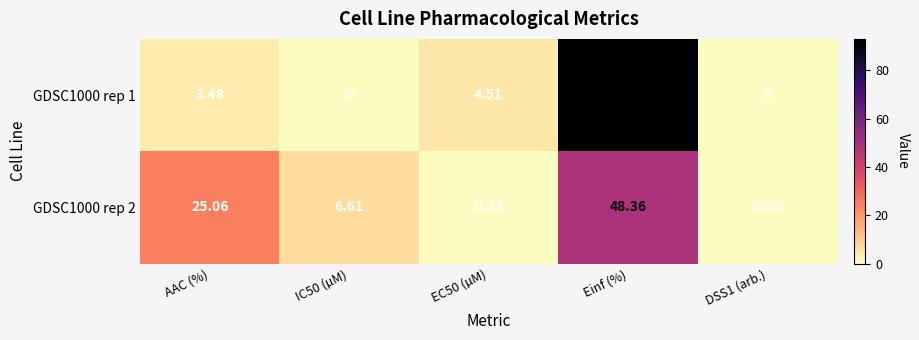

Which series changed the most between EC50 (µM) and DSS1 (arb.)?

GDSC1000 rep 1